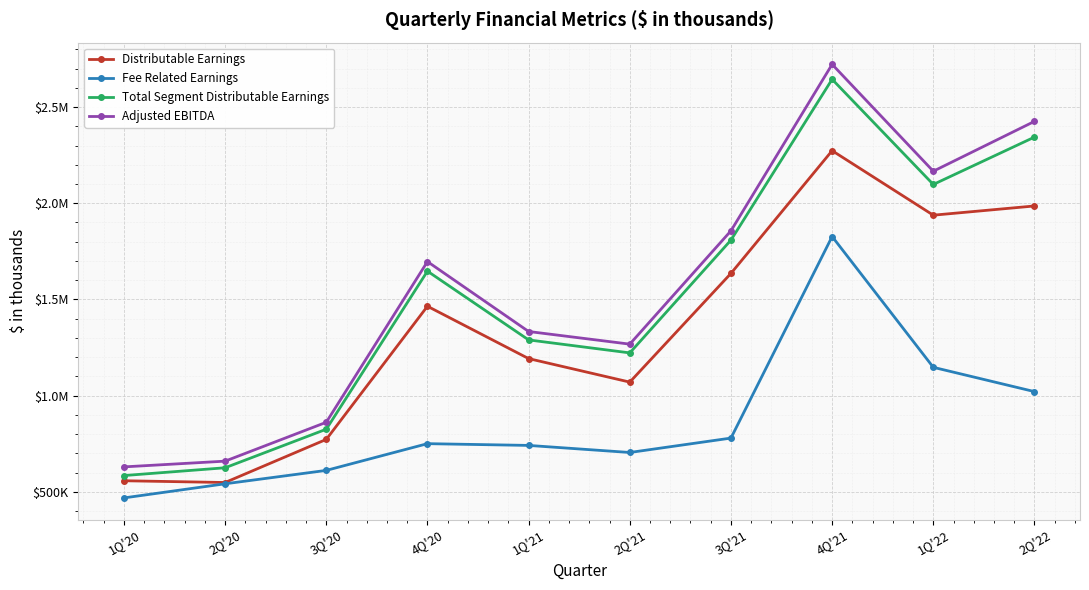

At 2Q'22, list the series in order from largest to smallest.

Adjusted EBITDA, Total Segment Distributable Earnings, Distributable Earnings, Fee Related Earnings